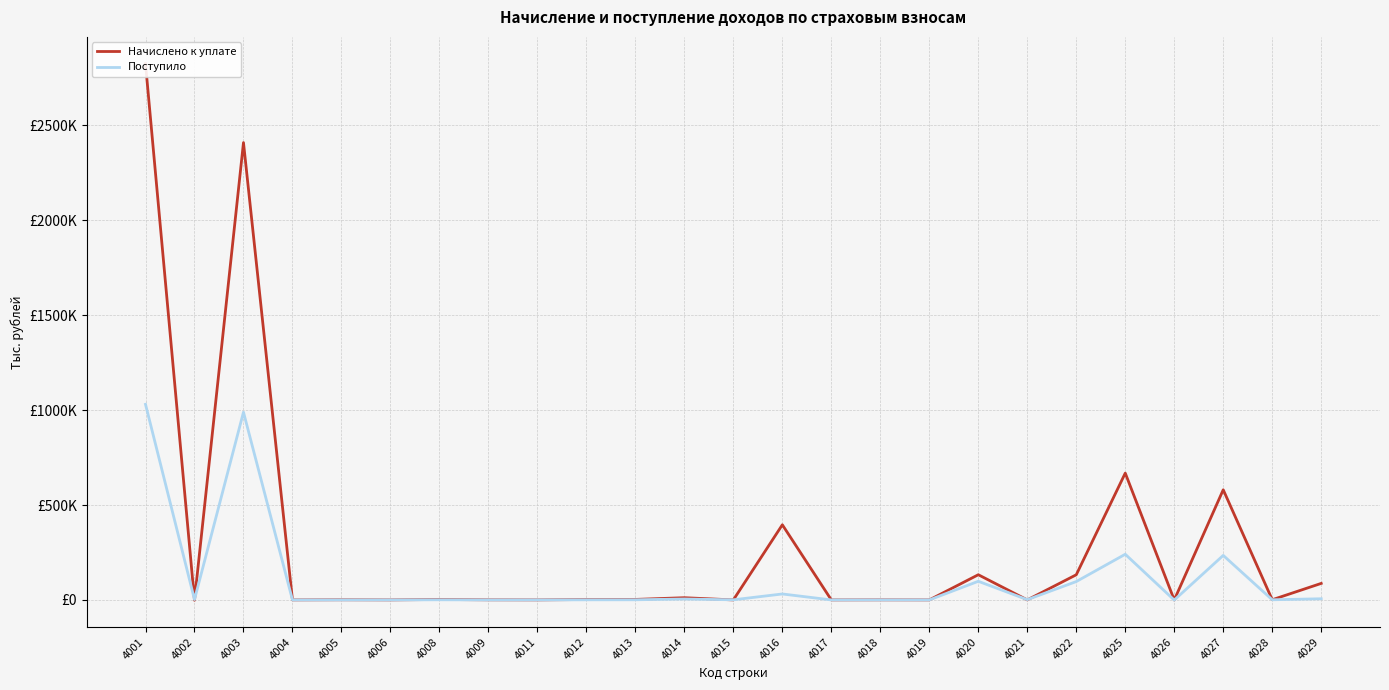

What is the total value across all series at 4012?

2884